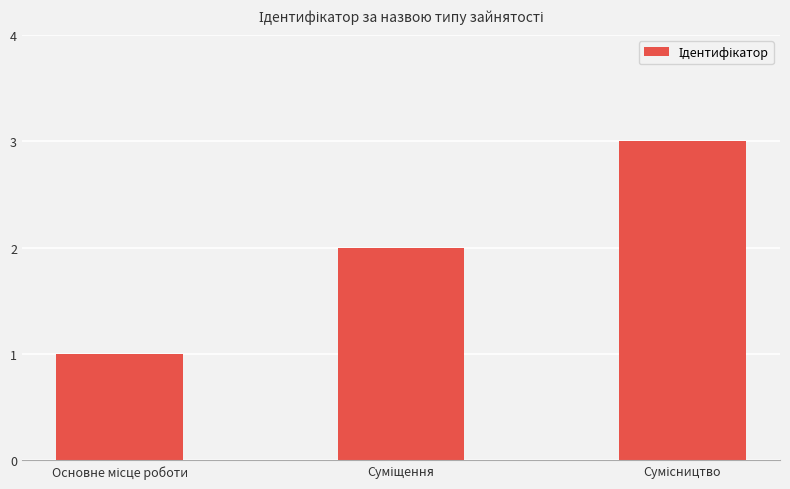

How many categories are shown in the chart?

3